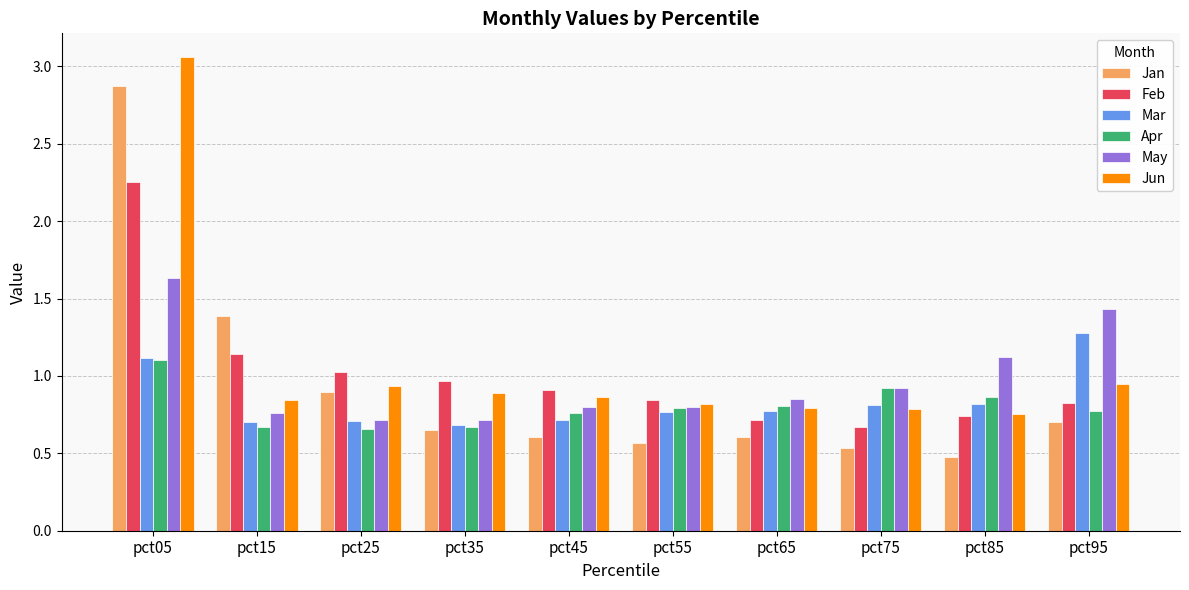

Rank the series by their maximum value, from highest to lowest.

Jun, Jan, Feb, May, Mar, Apr